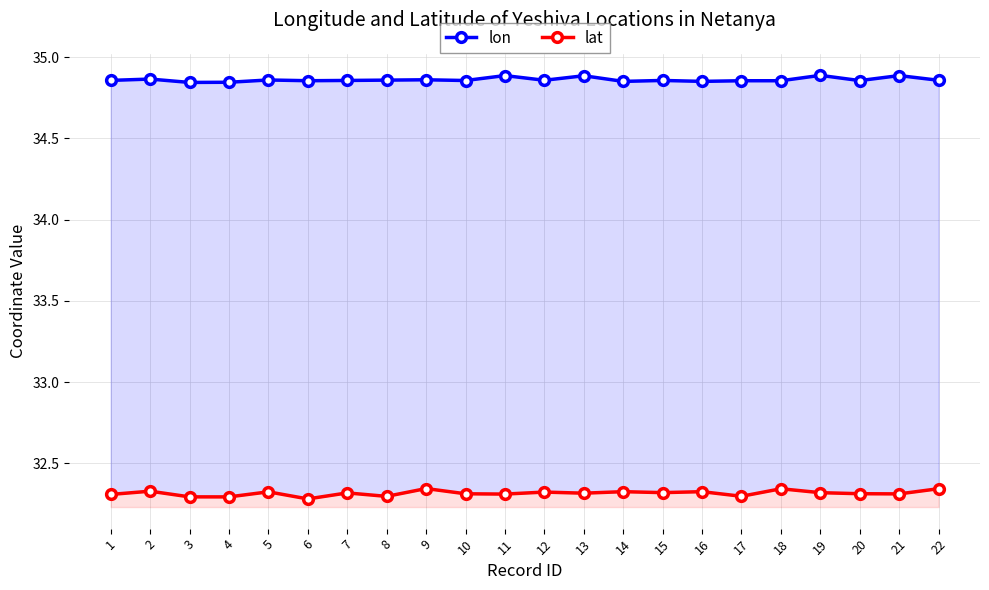

Between 11 and 22, which series saw the biggest shift?

lat